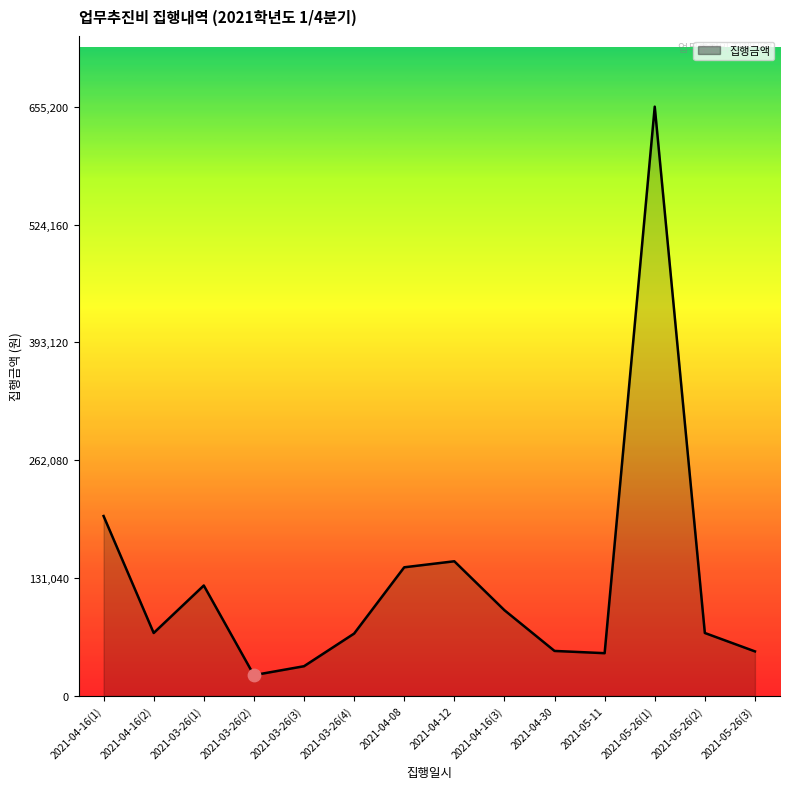

Which has a higher value, 2021-03-26(3) or 2021-05-11?

2021-05-11